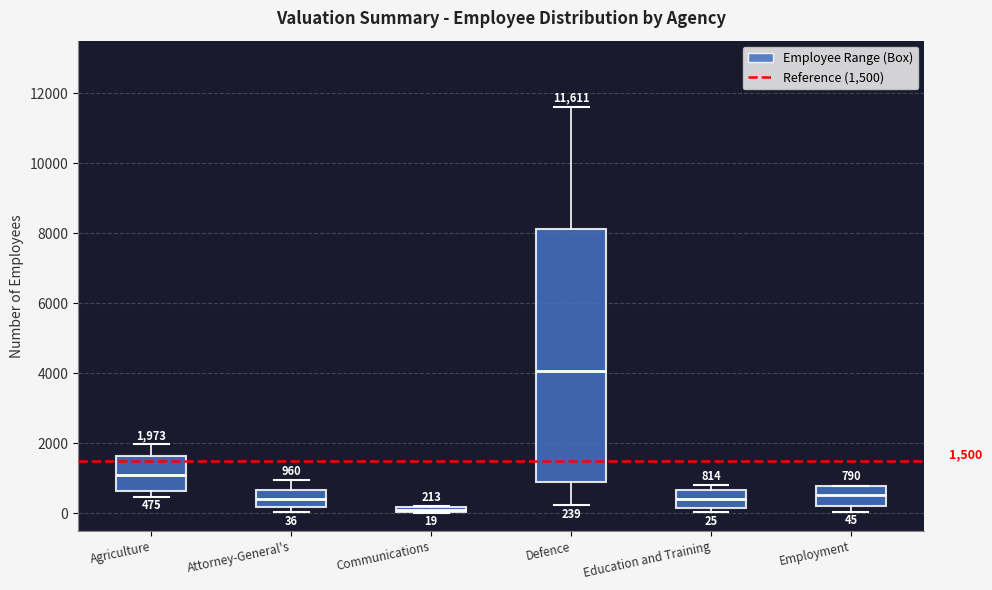

Which box's median line is the highest?

Defence